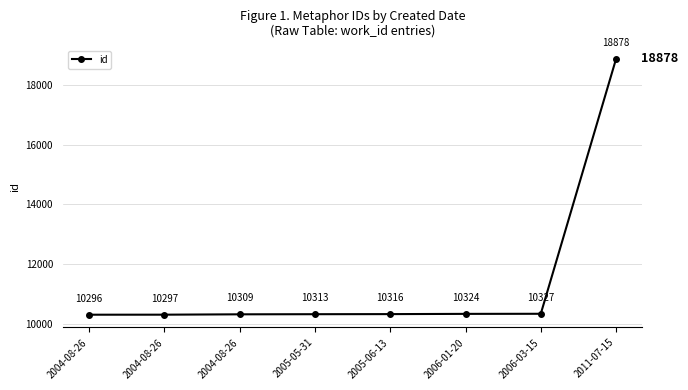

Does the chart have visible grid lines?

Yes